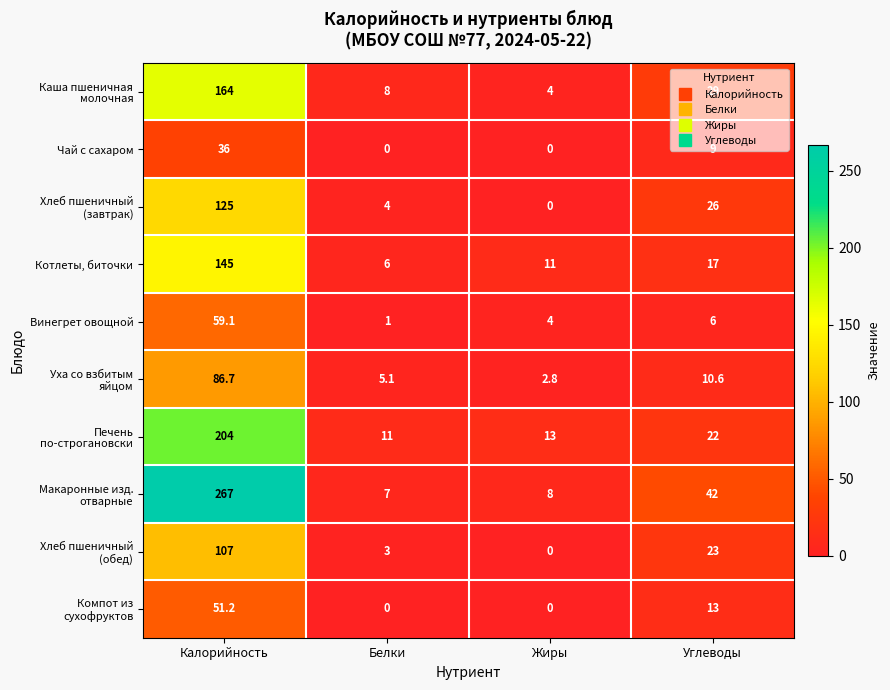

What is the sum of the Котлеты, биточки values at Жиры and Углеводы?

28.0